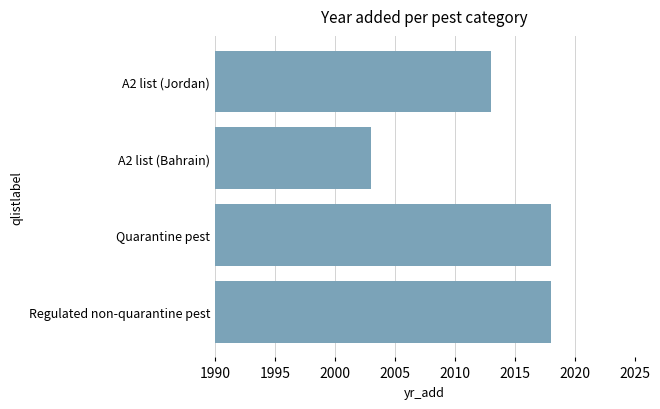

Is it true that the value at A2 list (Jordan) is 2013?

True